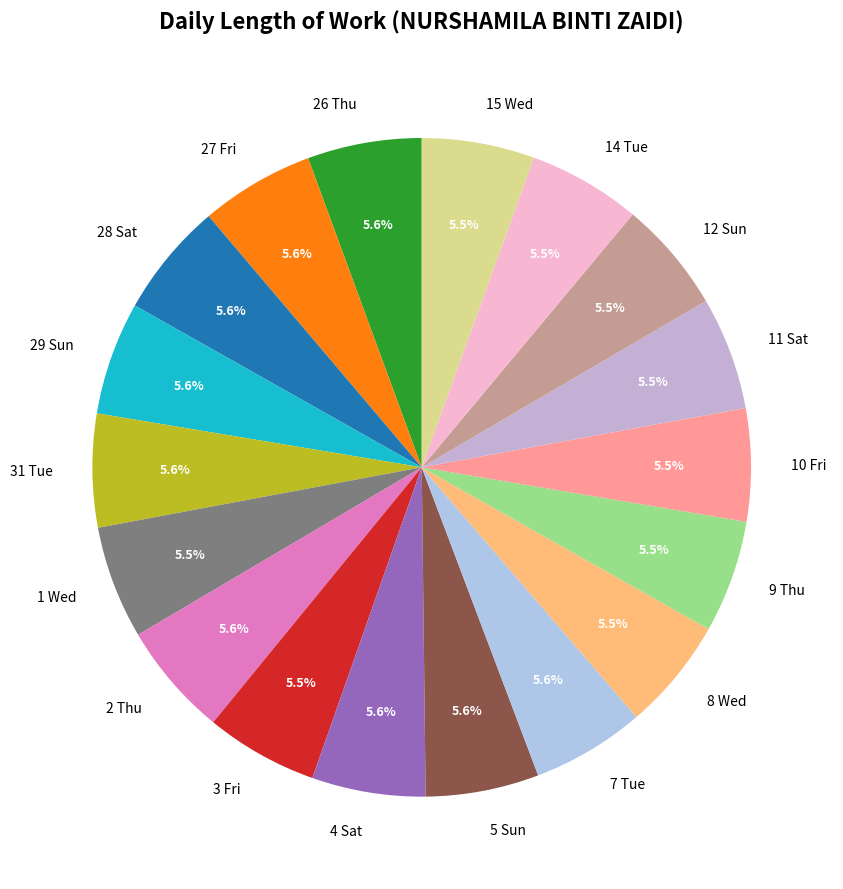

Combined, do 12 Sun and 1 Wed account for over 50%?

No